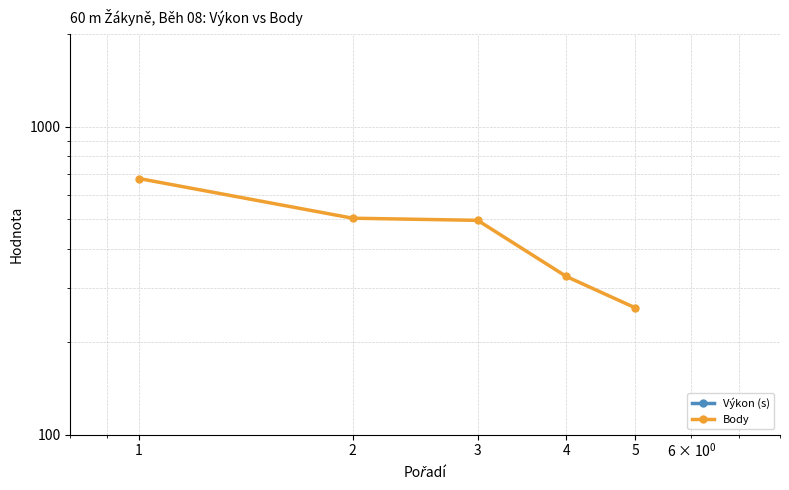

What is the minimum value shown in the chart?

8.6